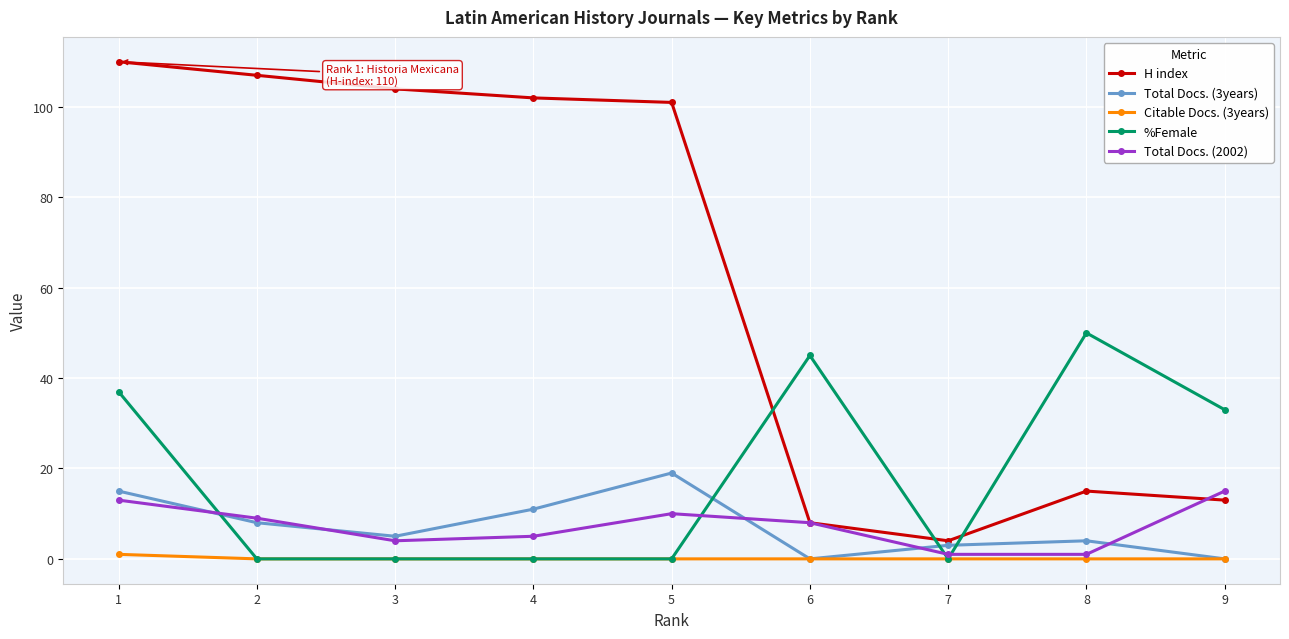

Between 5 and 9, which series saw the biggest shift?

H index